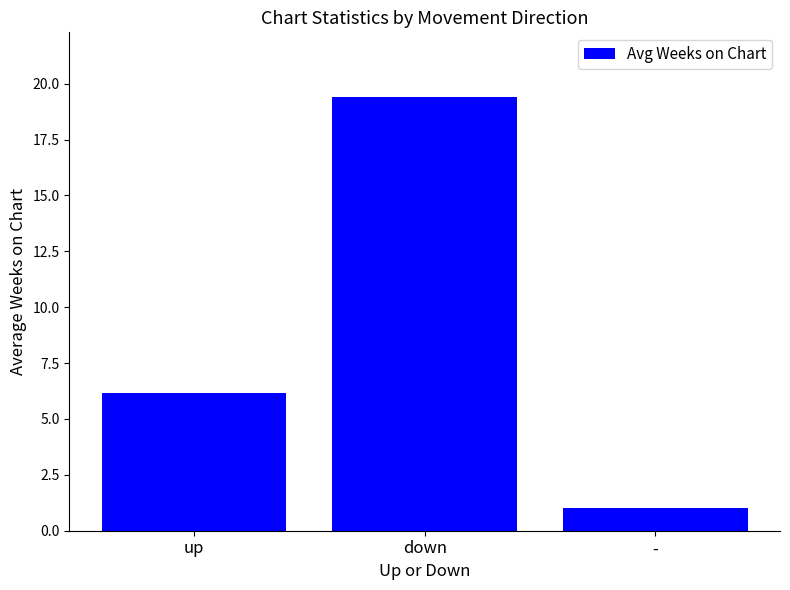

What is the label of the 3rd bar from the right?

up